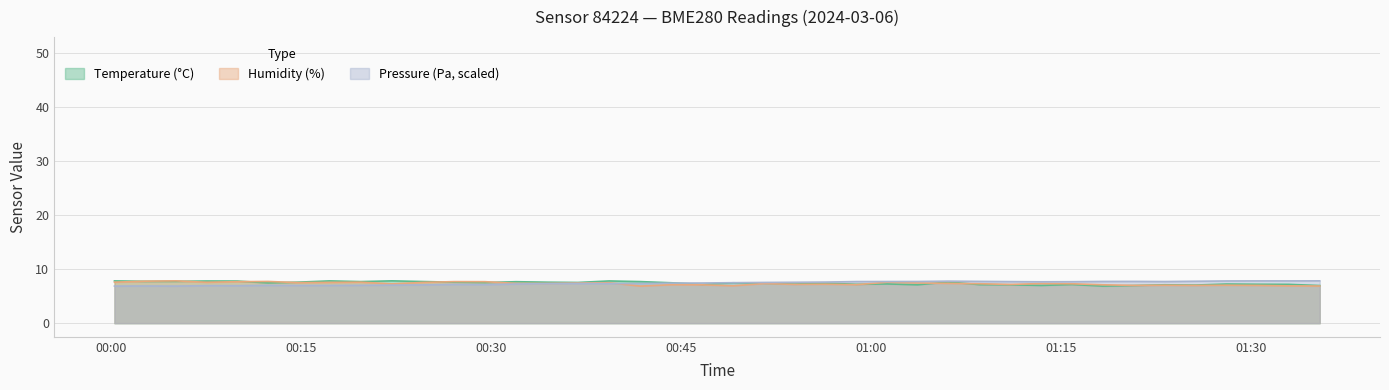

What is the maximum value for Temperature (°C)?

7.8